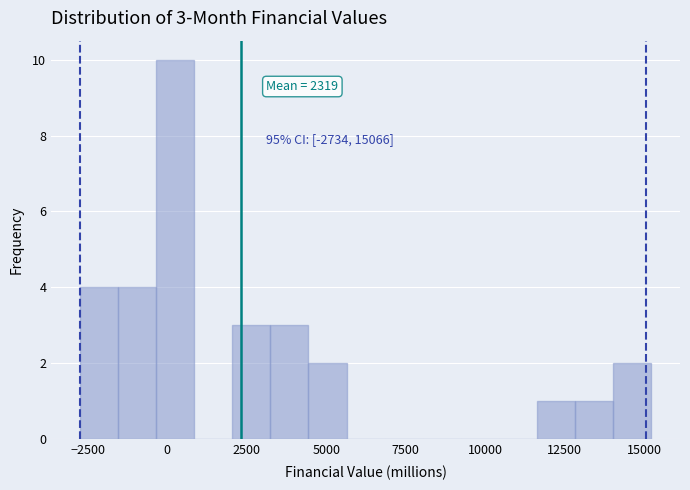

Around what value on the x-axis is the tallest bar? Give the approximate position of its centre, as read against the axis.

500